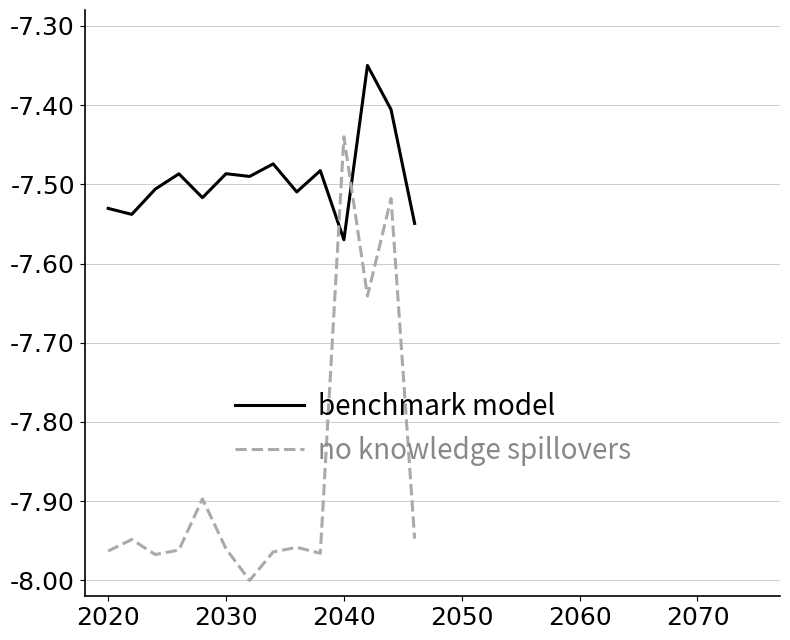

What are all the series names shown in the legend?

benchmark model, no knowledge spillovers